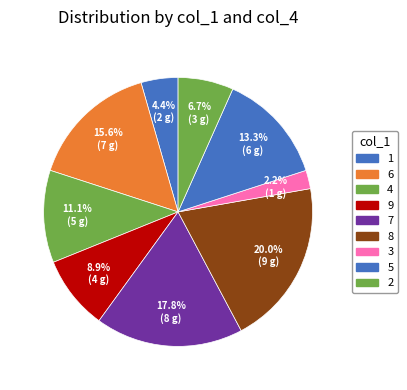

How much of the chart is everything except 8?

80.0%